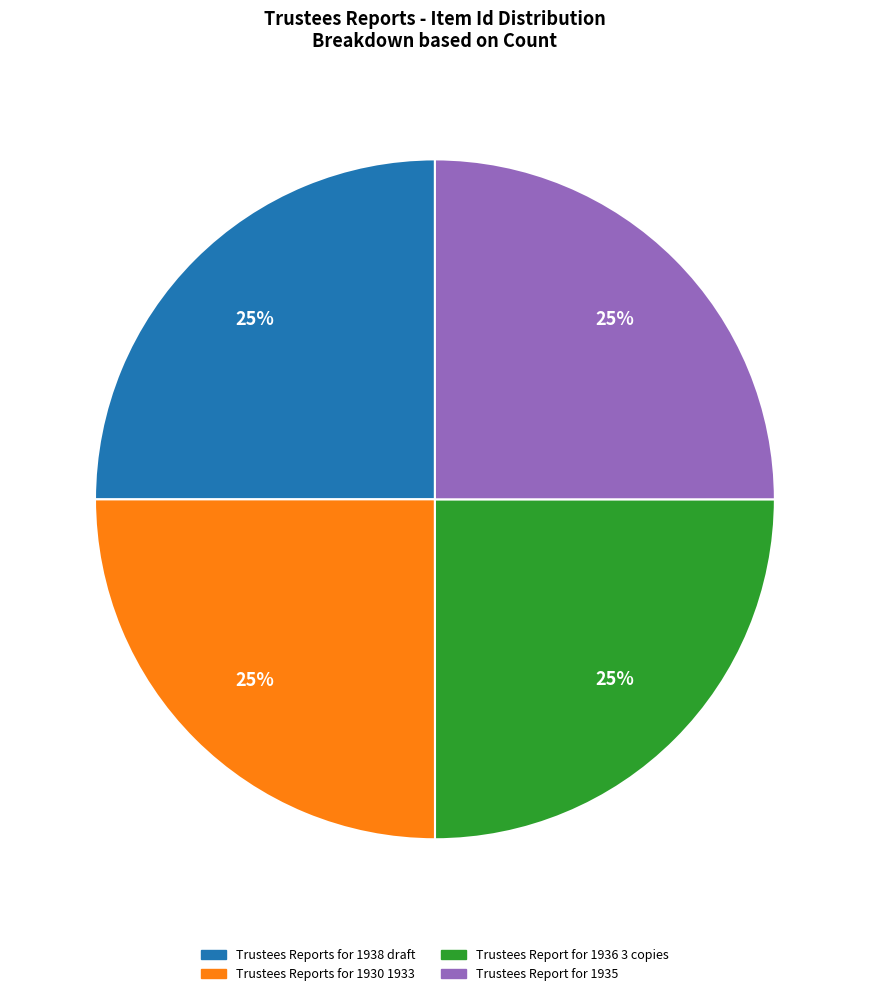

Is there a majority slice in this chart?

No